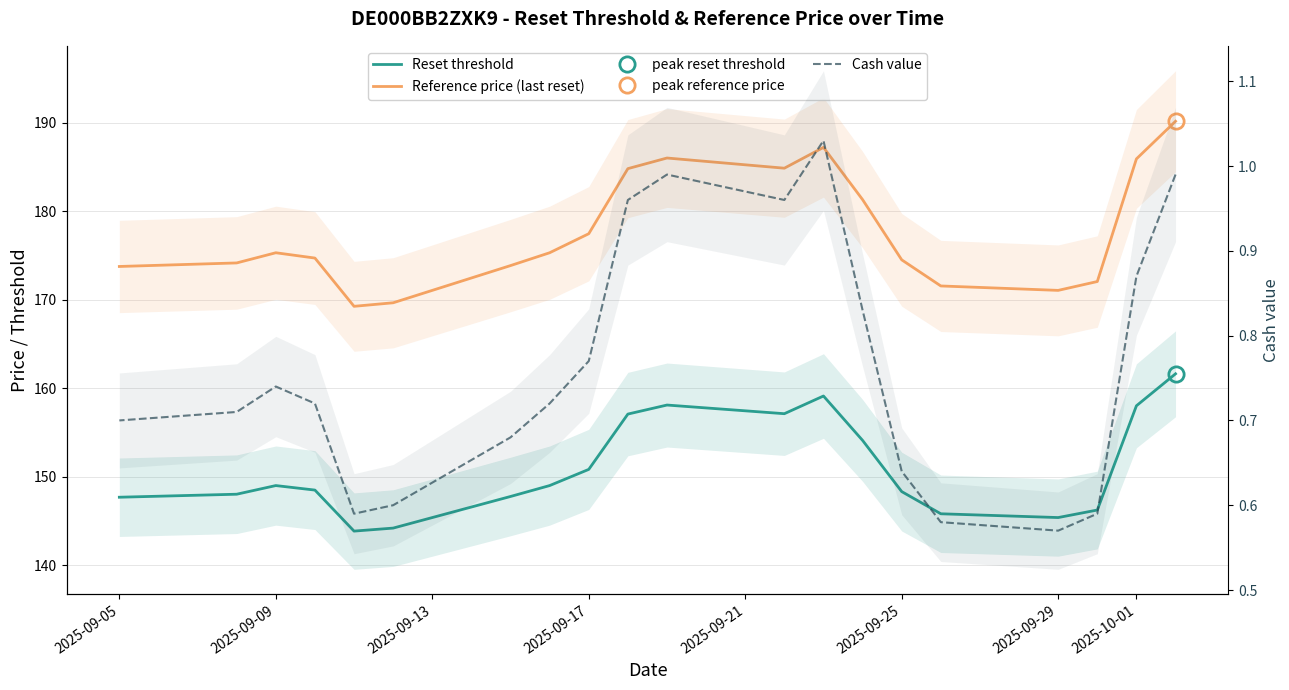

What is the maximum value shown in the chart?

190.2